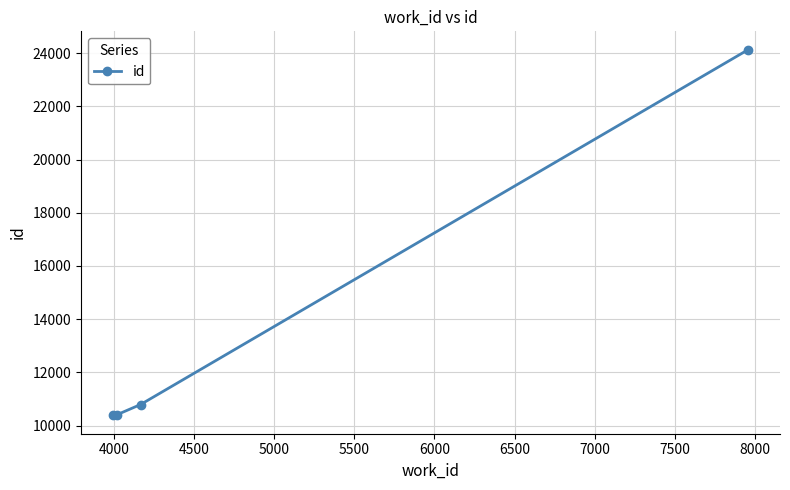

What is the minimum value shown in the chart?

10385